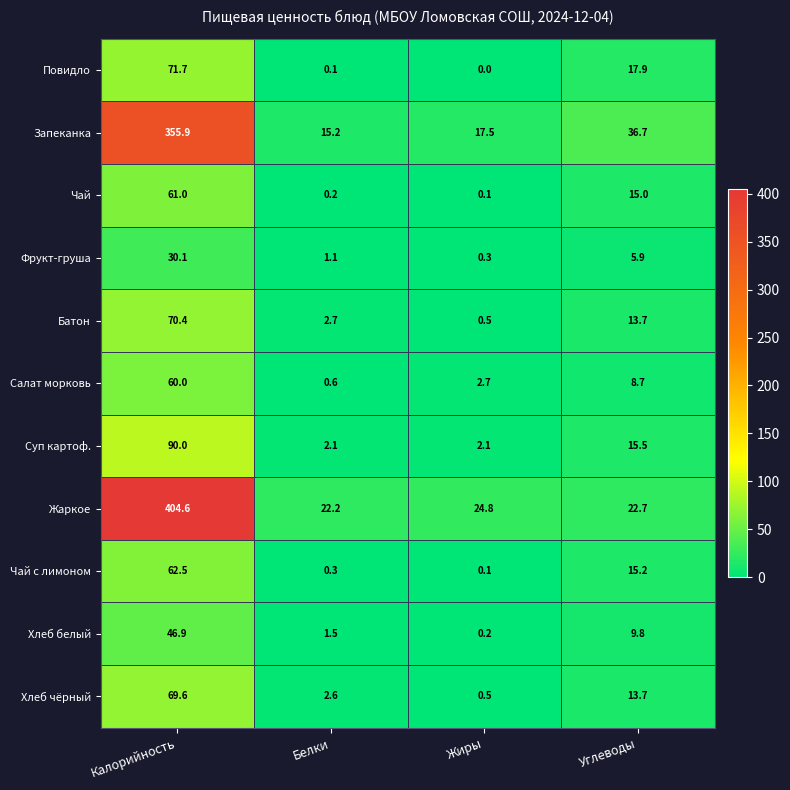

List the series in order of their peak value, highest first.

Жаркое, Запеканка, Суп картоф., Повидло, Батон, Хлеб чёрный, Чай с лимоном, Чай, Салат морковь, Хлеб белый, Фрукт-груша